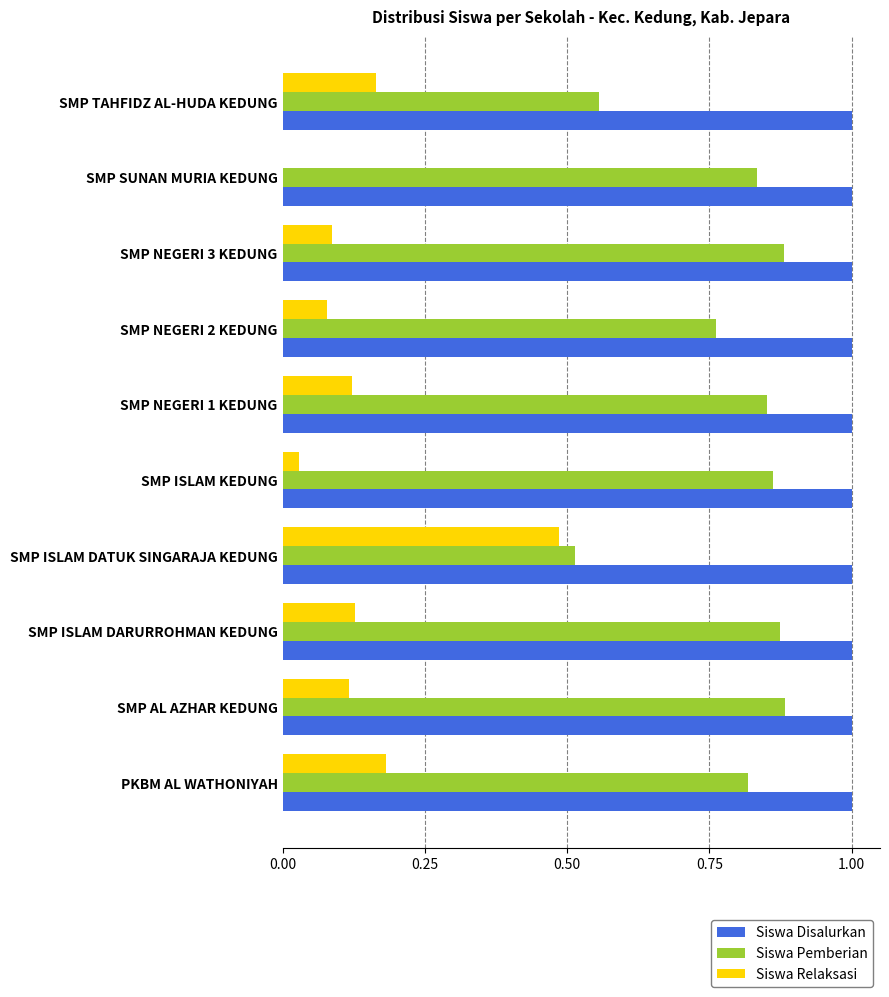

What is the maximum value shown in the chart?

1.0